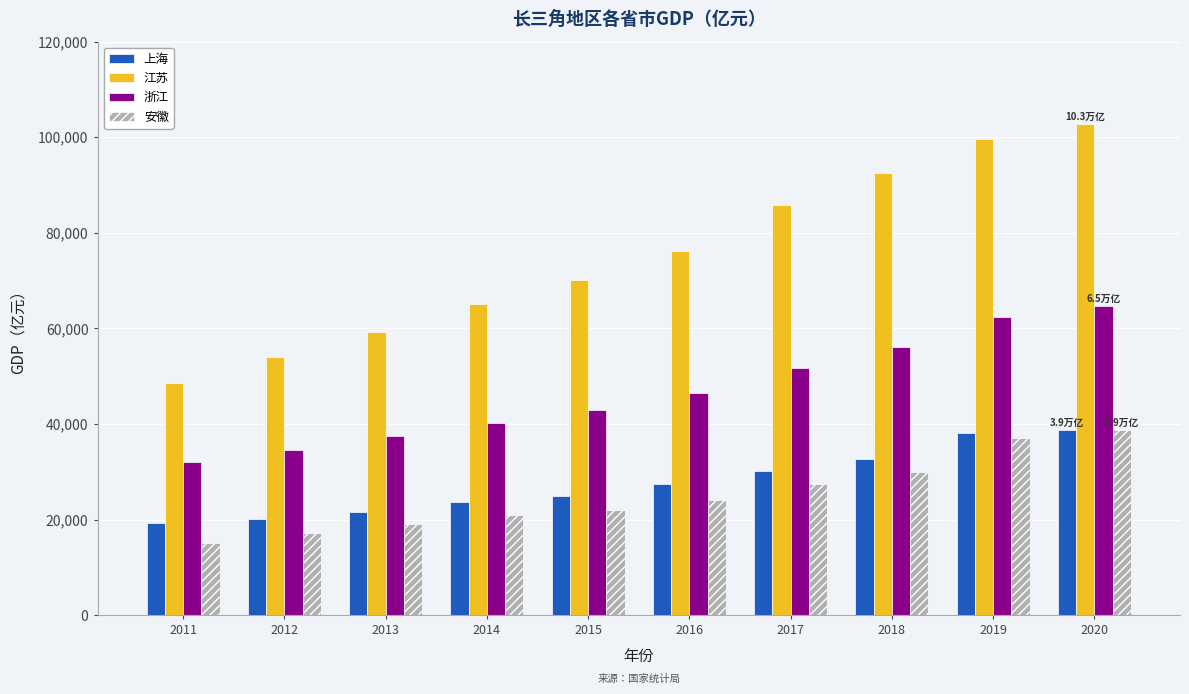

How many bars are there in total?

40